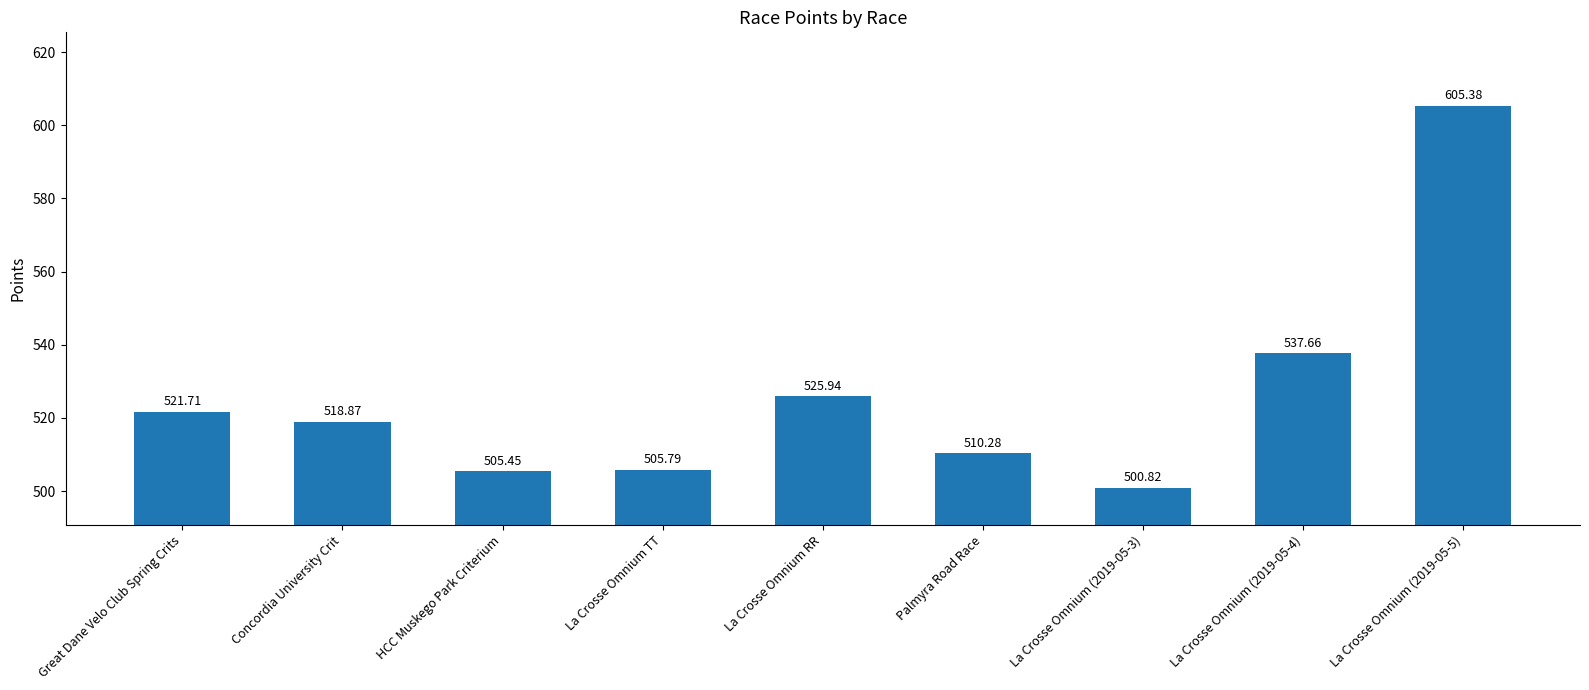

Where does the data first go above 518?

Great Dane Velo Club Spring Crits